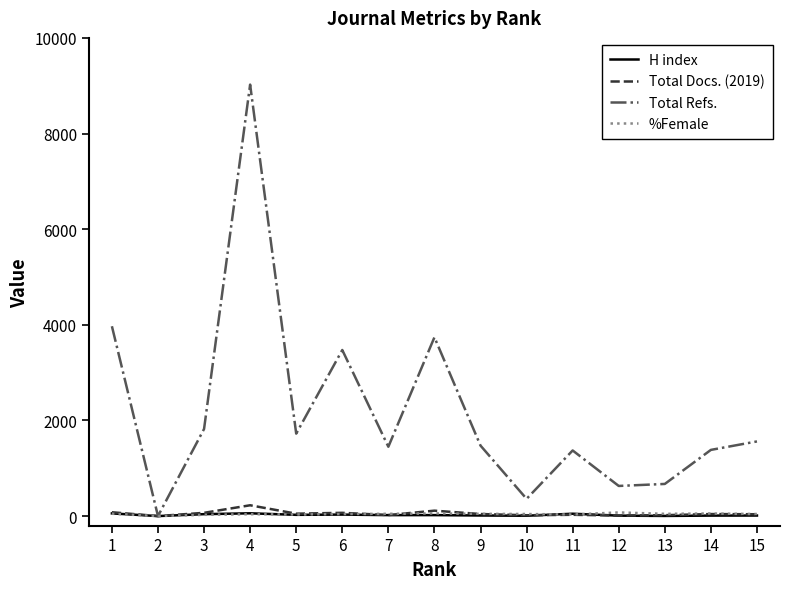

Which series has the largest total across all categories?

Total Refs.